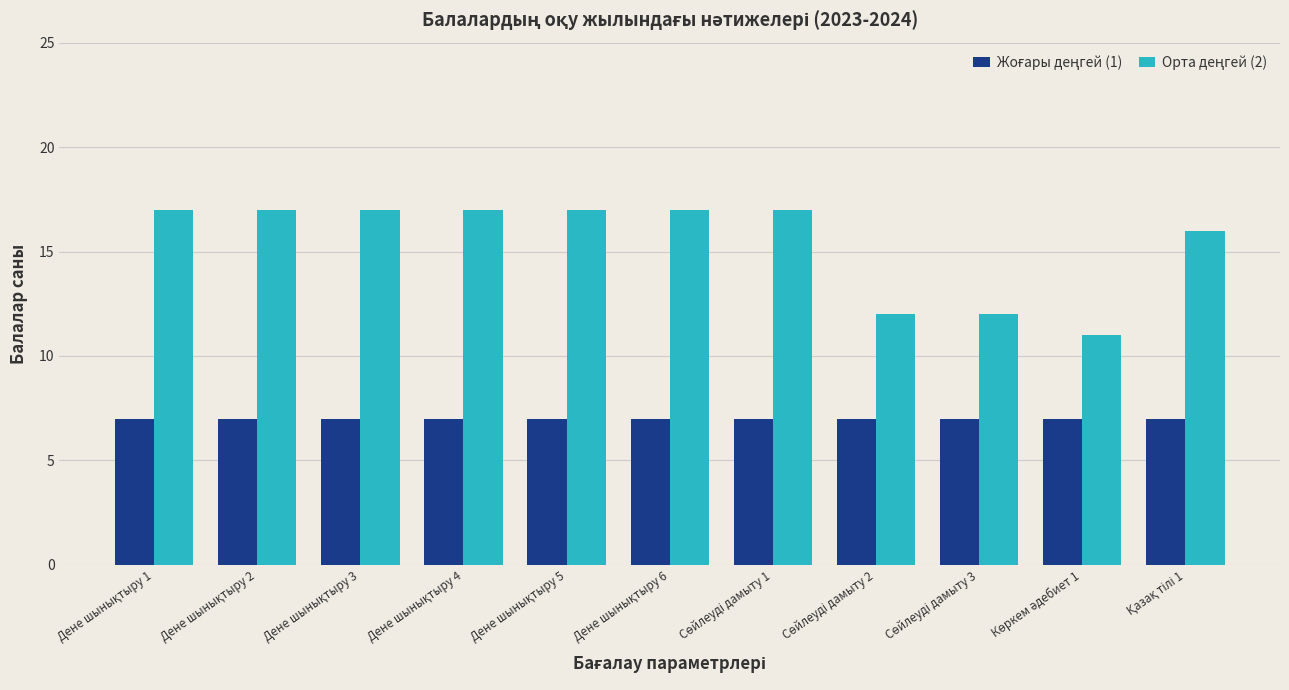

What is the minimum value shown in the chart?

7